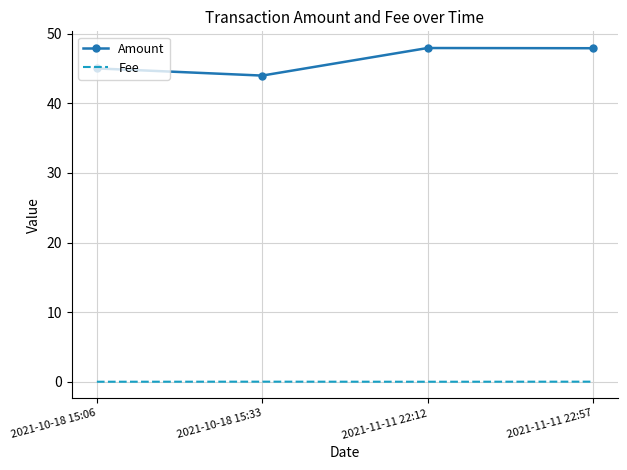

Which series has the largest total across all categories?

Amount